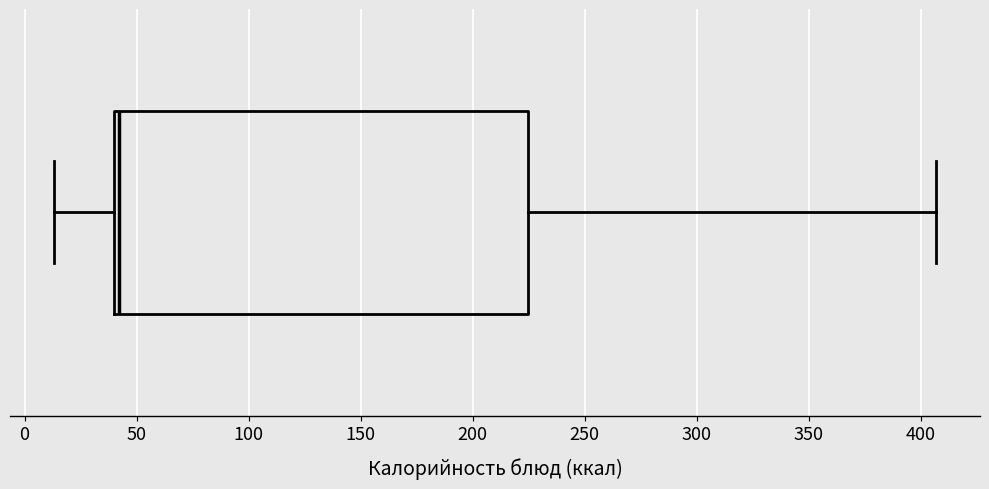

Transcribe this box plot: give where the median line is, the range the box spans, and where the two whiskers end, as read against the x-axis. The values are not printed on the chart, so give them approximately, as read against the axis.

median 40 (just right of the box's left edge), box 40 to 225, whiskers 15 to 405